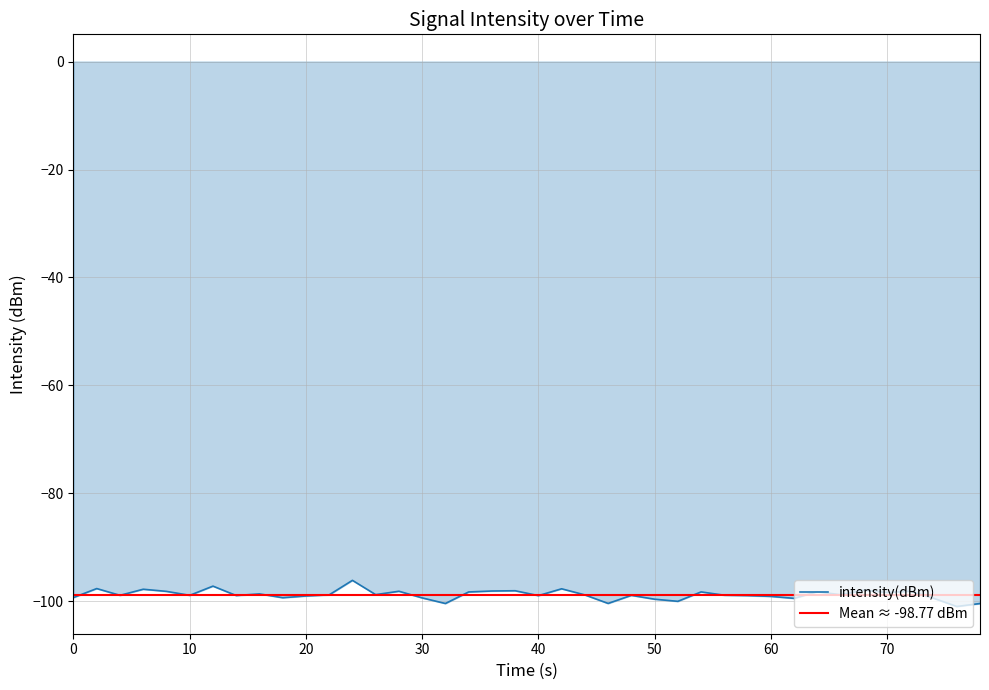

Reading right to left, what are all the values shown in this chart?

-100.4	-101.0	-99.4	-98.1	-98.4	-97.9	-98.8	-98.2	-99.4	-99.1	-98.9	-98.9	-98.3	-100.0	-99.6	-98.9	-100.4	-98.8	-97.7	-98.9	-98.0	-98.1	-98.3	-100.4	-99.4	-98.1	-98.8	-96.1	-98.8	-99.0	-99.3	-98.6	-98.9	-97.2	-98.9	-98.2	-97.8	-98.9	-97.6	-99.3